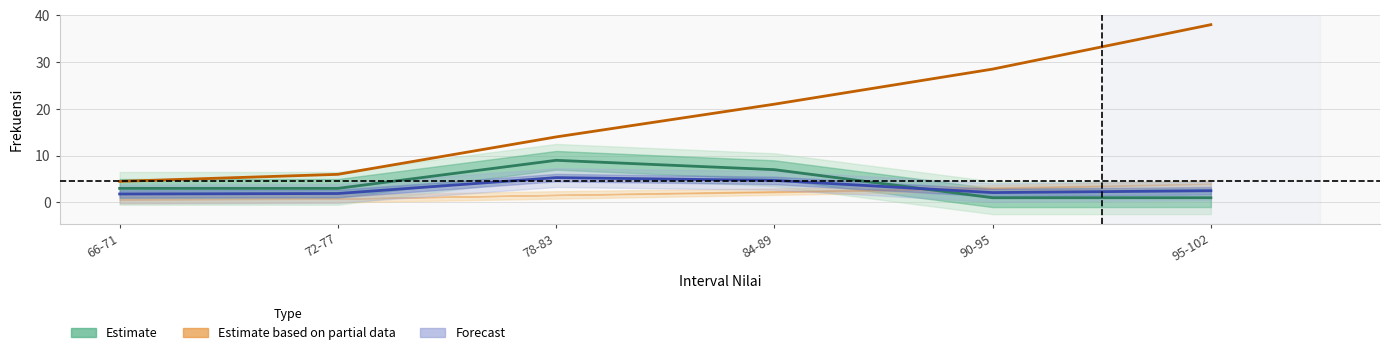

What is the approximate value of Frequency Group 1 at 72-77?

3.0